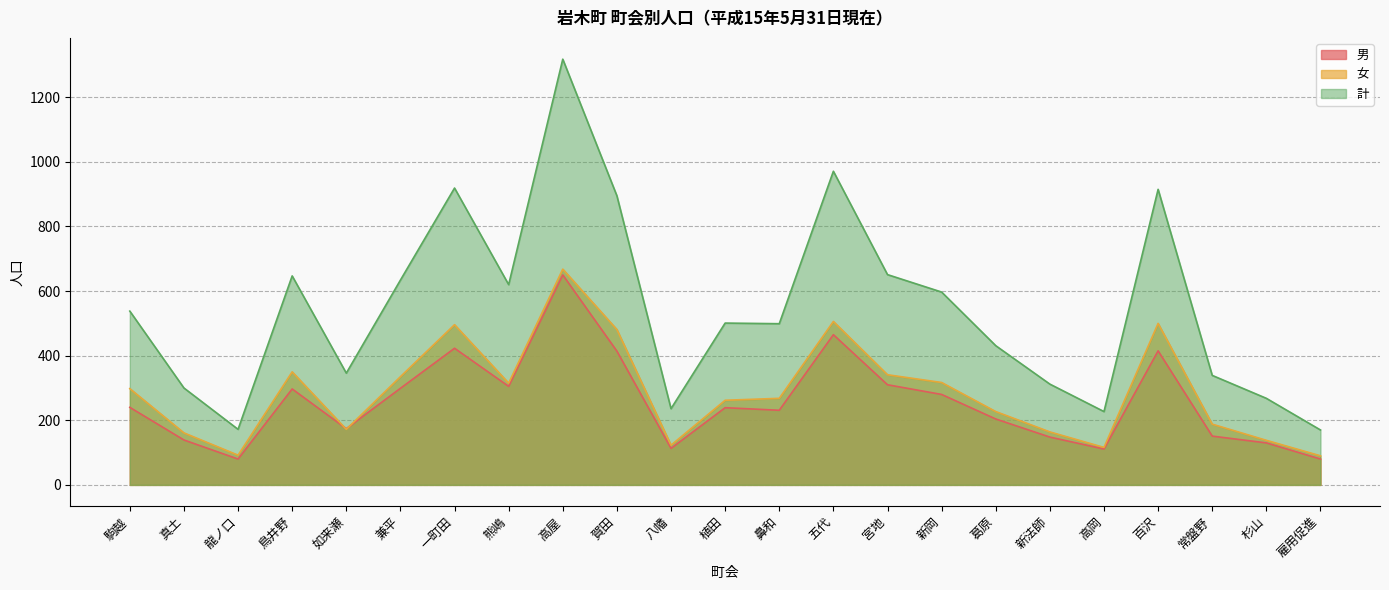

Reading left to right, extract all data points from this chart.

男: 240	139	80	297	174	299	423	305	650	414	113	239	231	465	310	280	204	148	111	415	151	130	80
女: 298	161	92	350	172	335	496	315	668	481	123	262	268	506	341	317	227	164	116	500	188	138	90
計: 538	300	172	647	346	634	919	620	1318	895	236	501	499	971	651	597	431	312	227	915	339	268	170